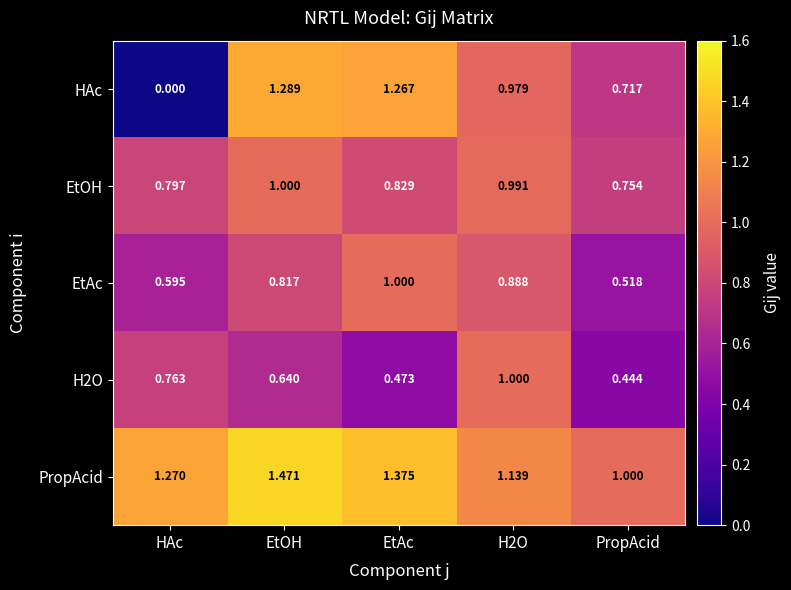

Which label corresponds to the largest value in the chart?

EtOH